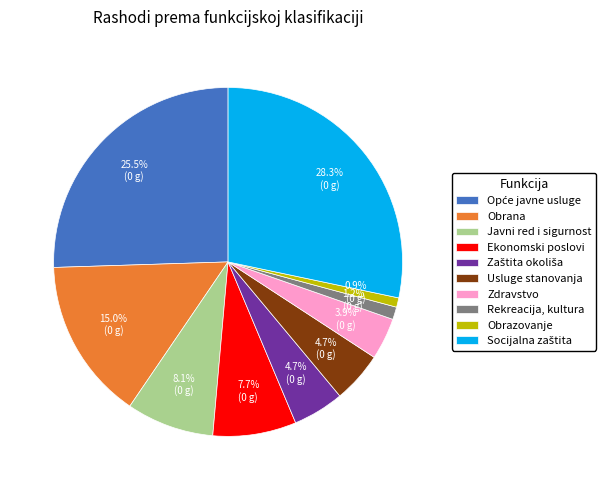

Which has a higher value, Usluge stanovanja or Ekonomski poslovi?

Ekonomski poslovi